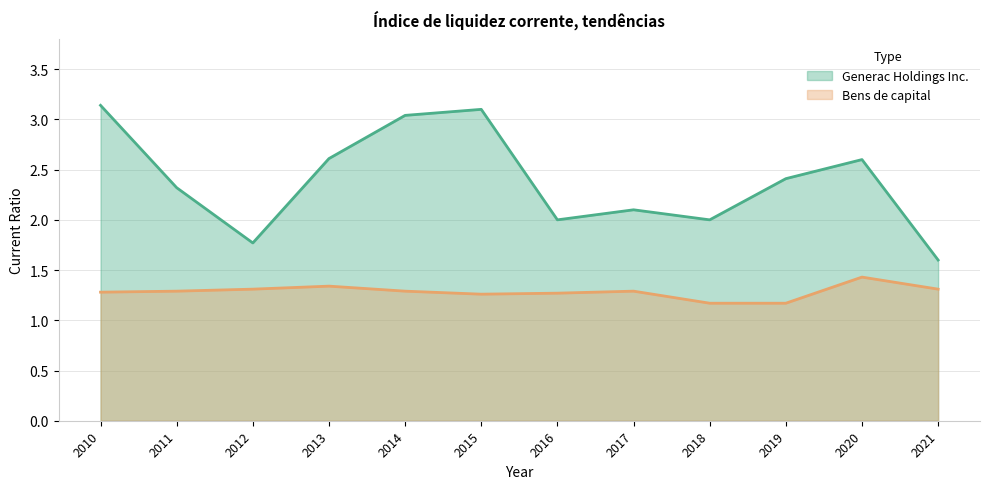

Which category has the highest value in the Generac Holdings Inc. series?

2010